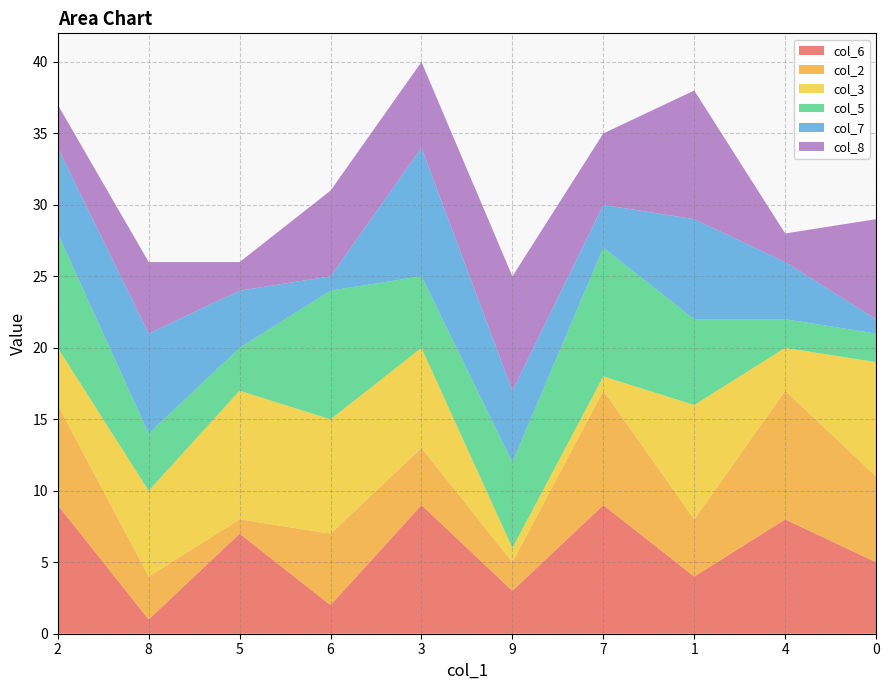

Reading left to right, list all the values displayed in this chart.

col_6: 9	1	7	2	9	3	9	4	8	5
col_2: 7	3	1	5	4	2	8	4	9	6
col_3: 4	6	9	8	7	1	1	8	3	8
col_5: 8	4	3	9	5	6	9	6	2	2
col_7: 6	7	4	1	9	5	3	7	4	1
col_8: 3	5	2	6	6	8	5	9	2	7